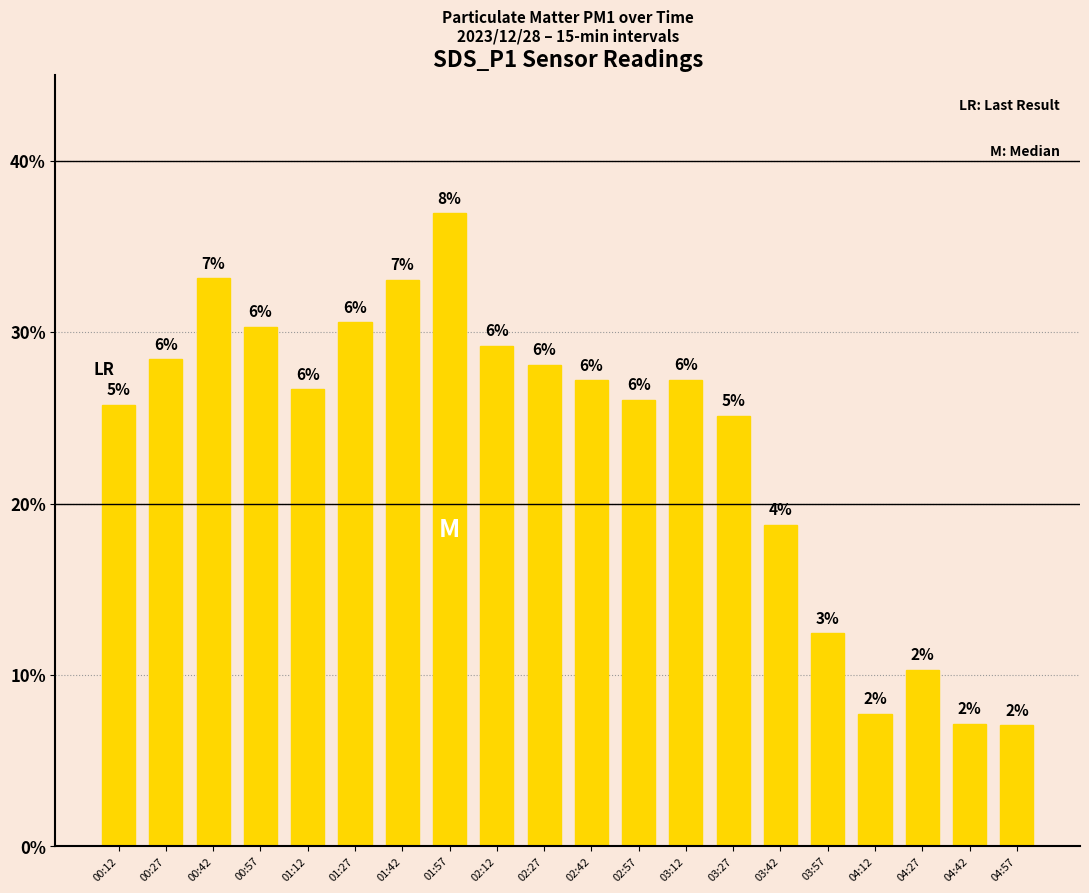

Rank the categories by value from lowest to highest.

04:57, 04:42, 04:12, 04:27, 03:57, 03:42, 03:27, 00:12, 02:57, 01:12, 02:42, 03:12, 02:27, 00:27, 02:12, 00:57, 01:27, 01:42, 00:42, 01:57